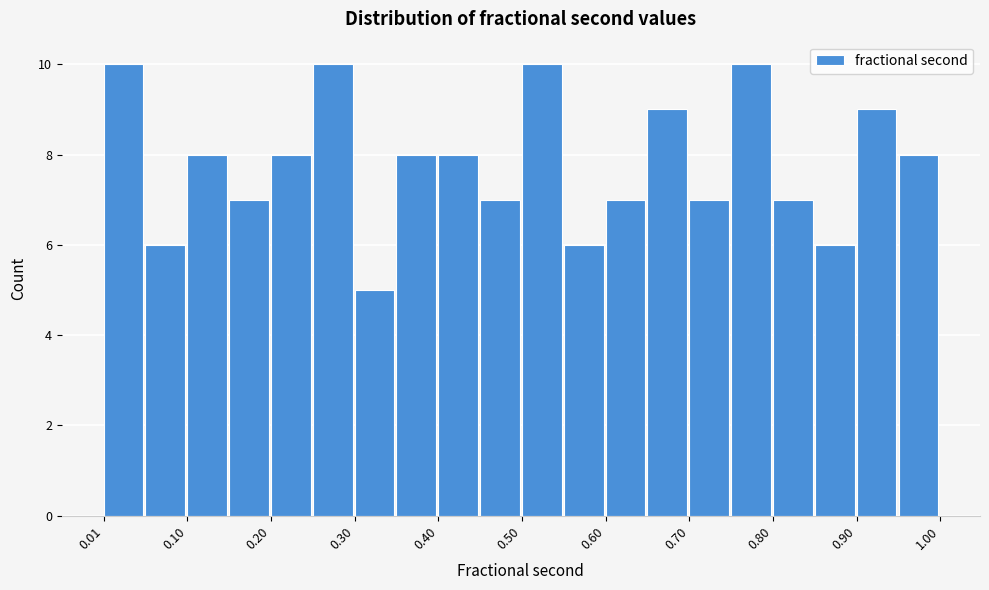

What is the height of the bar covering 0.85 to 0.90 on the x-axis? Neither the bar edges nor the heights are printed on the chart, so give them approximately, as read against the axes.

6